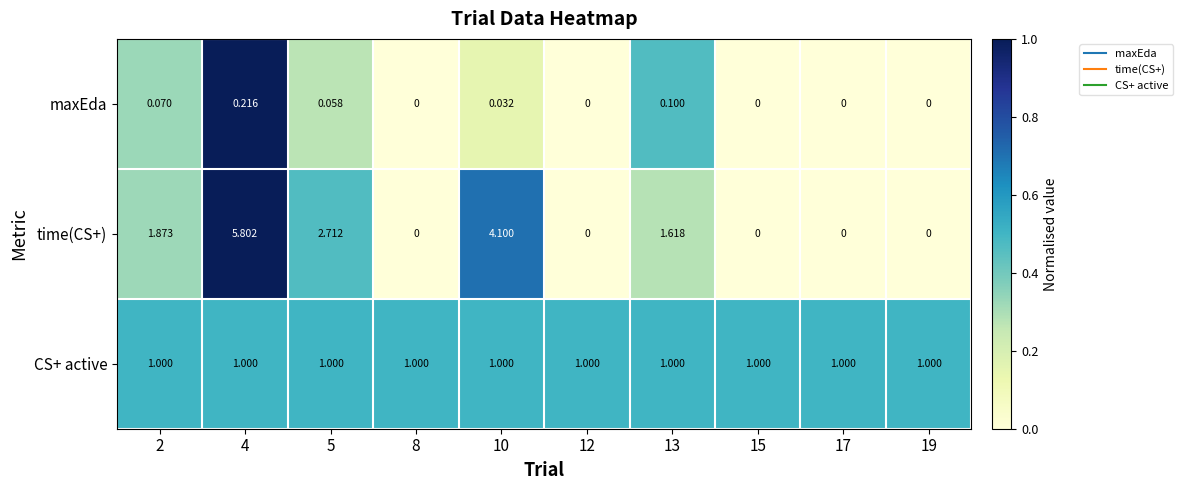

Is the value of time(CS+) at 8 greater than the value of CS+ active at 15?

No